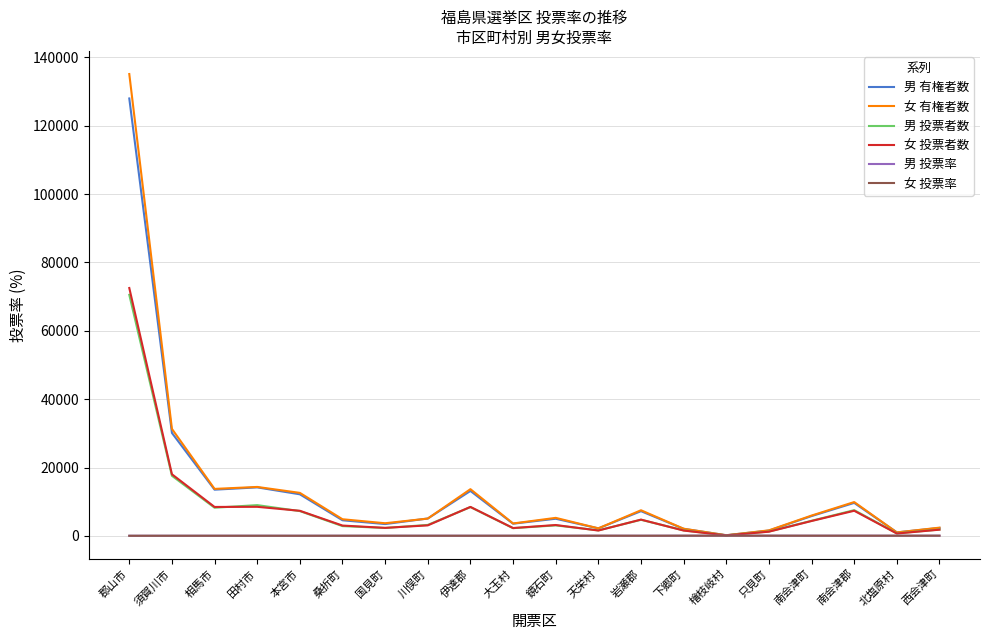

What are all the series names shown in the legend?

男 有権者数, 女 有権者数, 男 投票者数, 女 投票者数, 男 投票率, 女 投票率